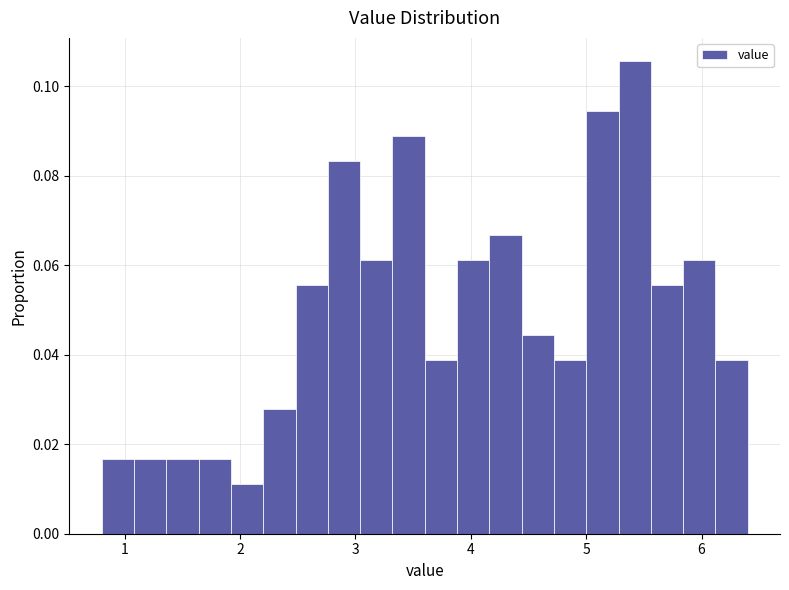

Around what value on the x-axis is the tallest bar? Give the approximate position of its centre, as read against the axis.

5.4